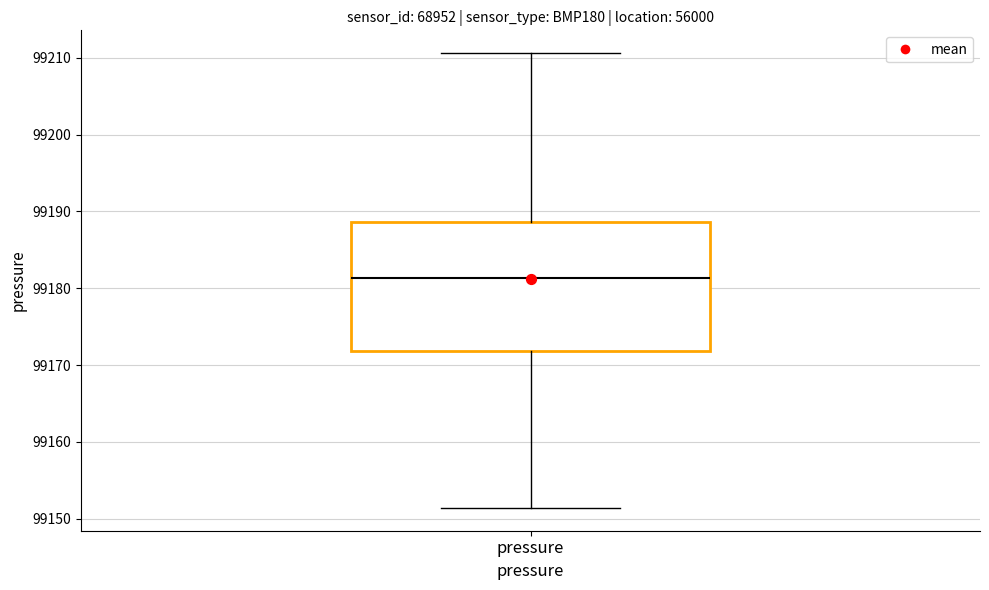

Read this box plot against the y-axis: the position of the median line, the range covered by the box, and the ends of both whiskers. The values are not printed on the chart, so give them approximately, as read against the axis.

median 99181, box 99172 to 99189, whiskers 99151 to 99211